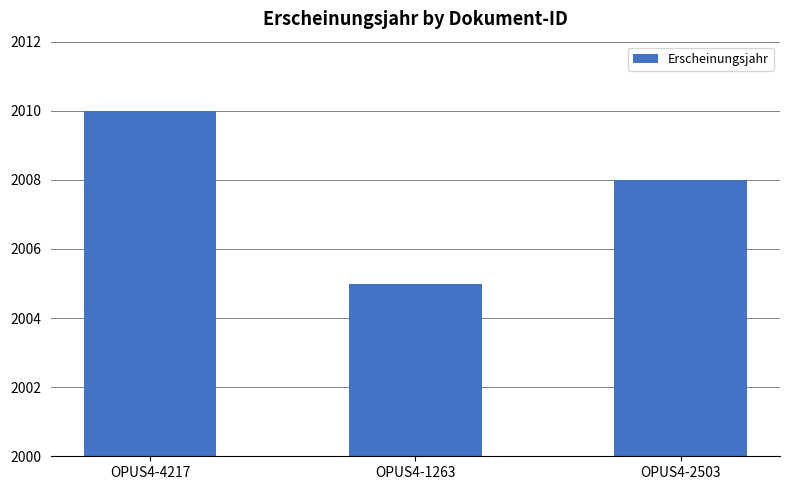

Which label corresponds to the smallest value in the chart?

OPUS4-1263